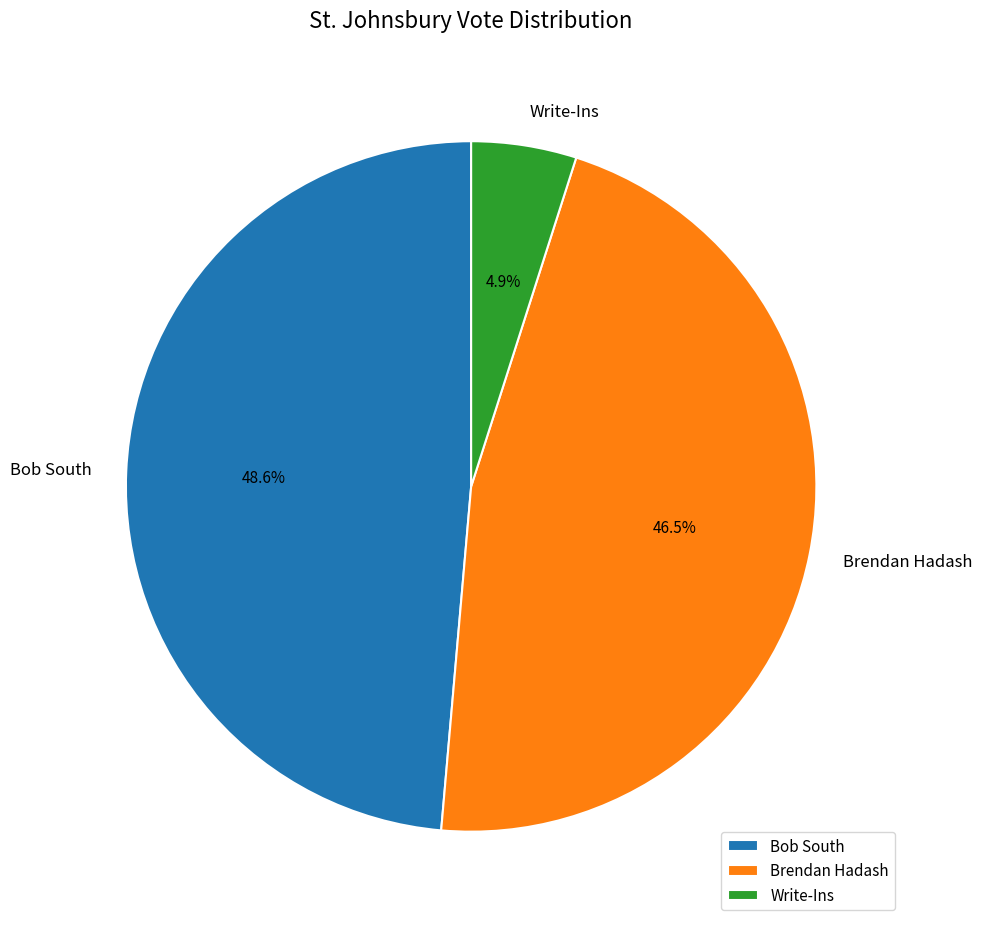

Do Bob South and Brendan Hadash together represent more than half of the pie?

Yes